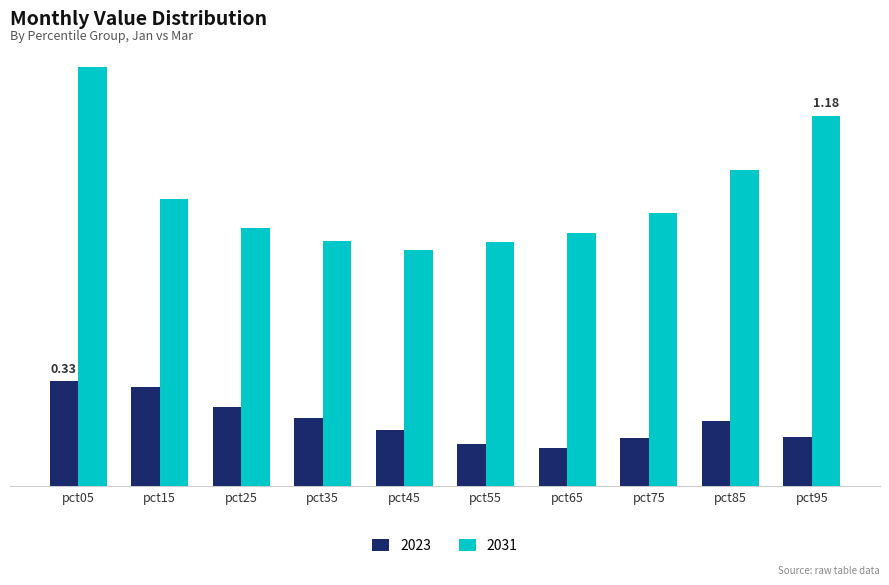

At which label is 2031 closest to 1?

pct85